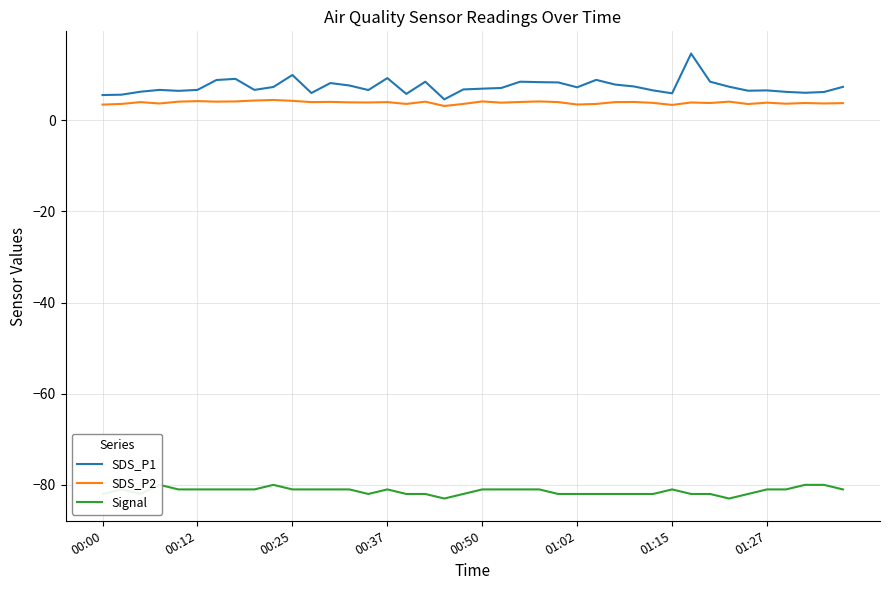

What is the difference between the Signal values at 37 and 21?

1.0